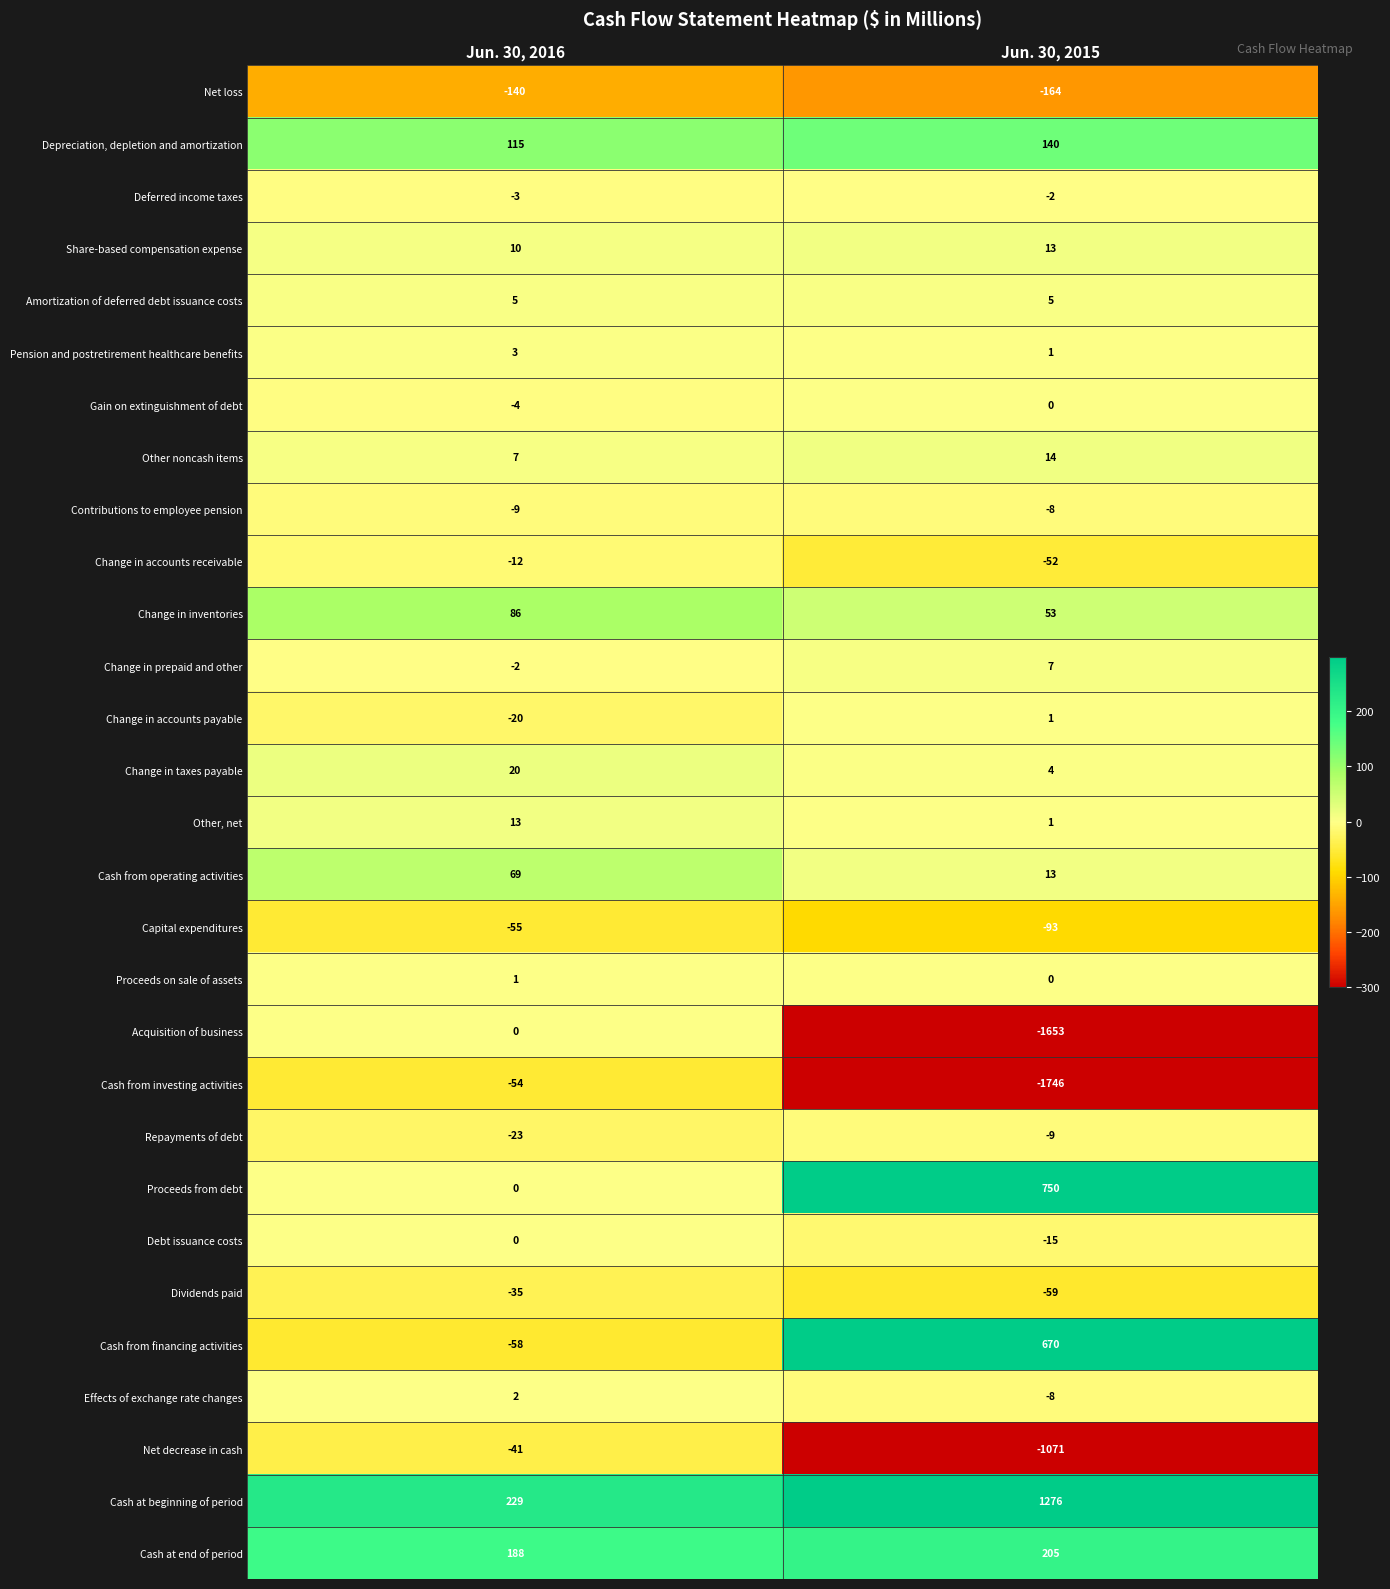

Read the Proceeds from debt value at Jun. 30, 2015, to the nearest 100.

800